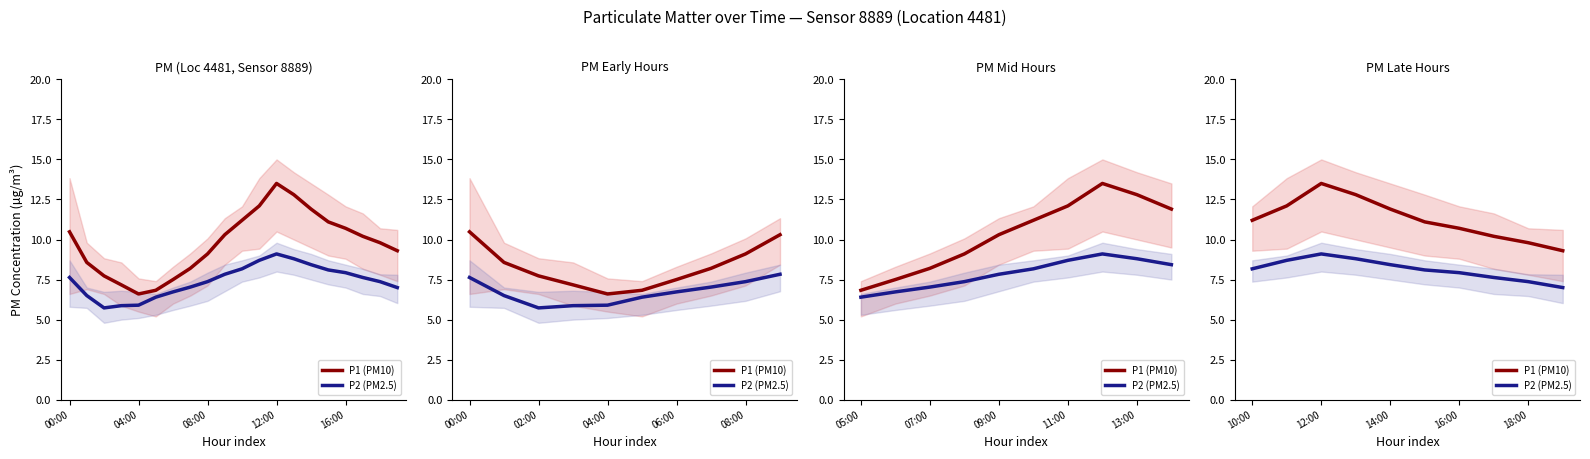

List the series in order of their overall mean, lowest first.

P2 (PM2.5), P1 (PM10)